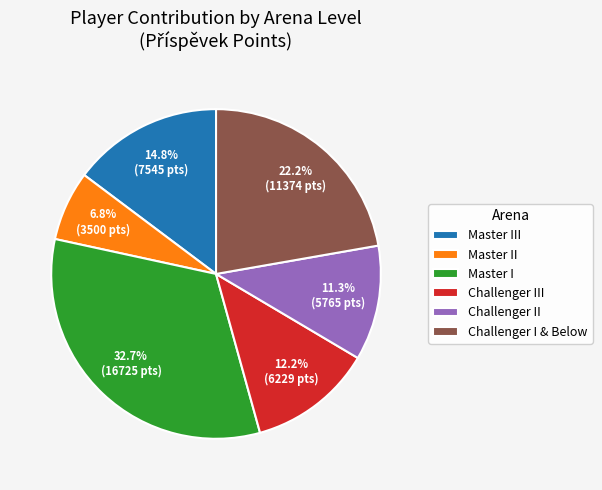

What percentage do Challenger III and Master I together represent?

44.9%